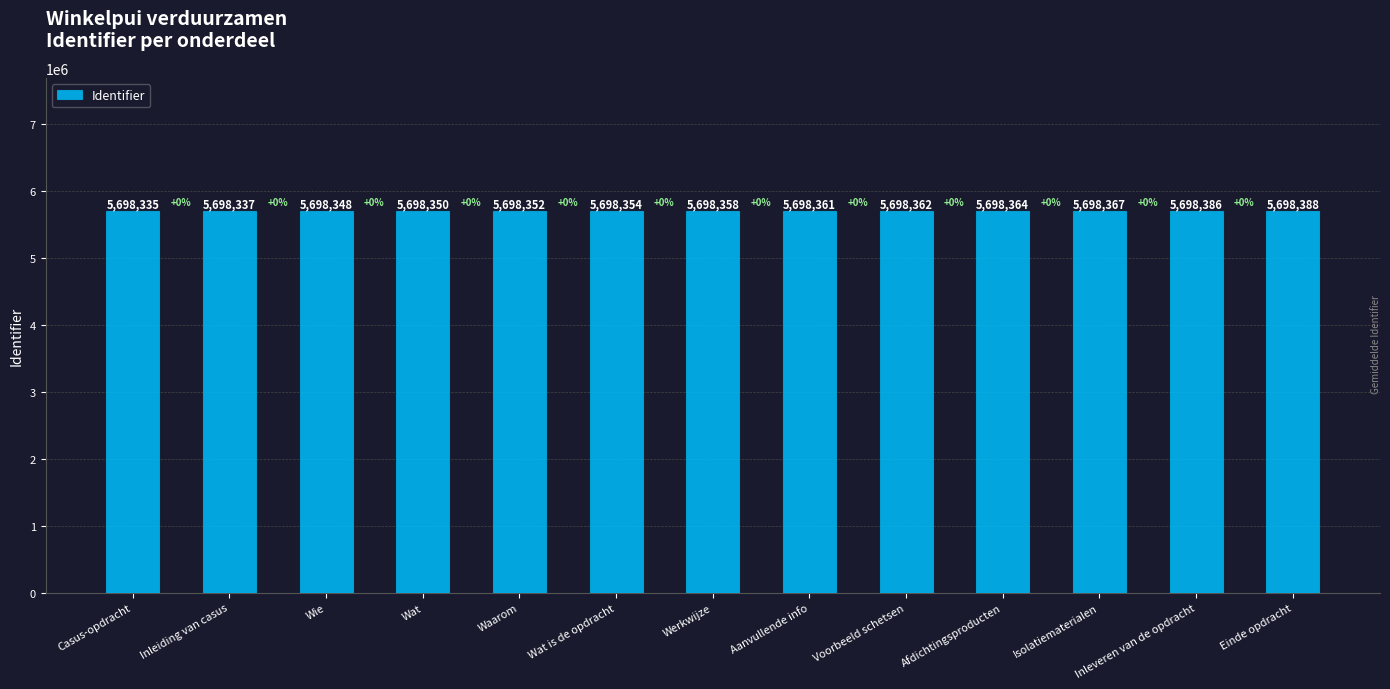

Read the value at Afdichtingsproducten, to the nearest 5.

5698365